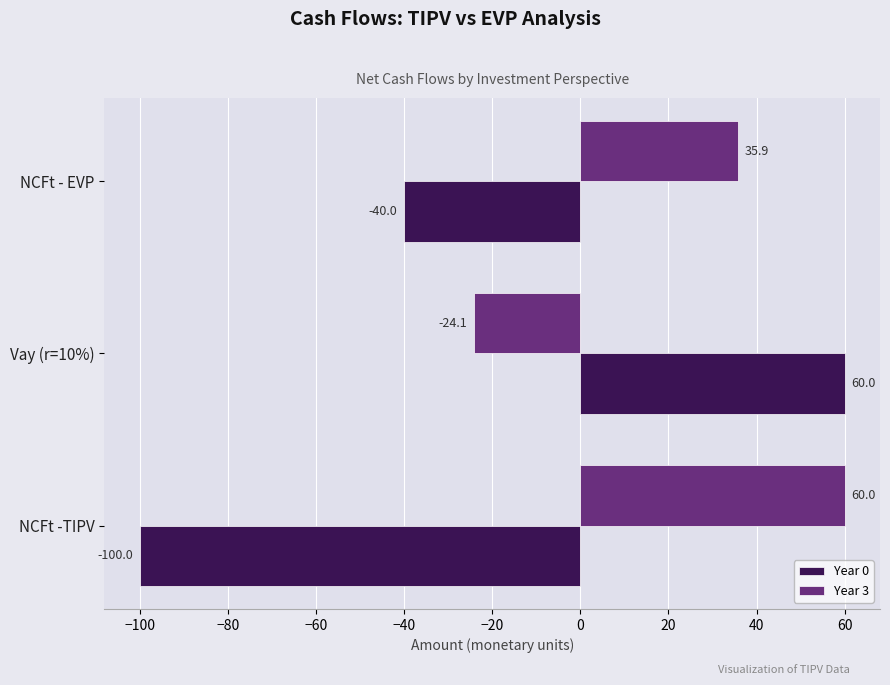

Is it true that Year 0 equals 60.0 at Vay (r=10%)?

True